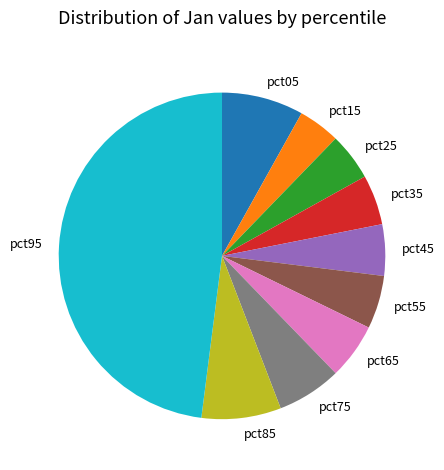

How many slices are in this pie chart?

10